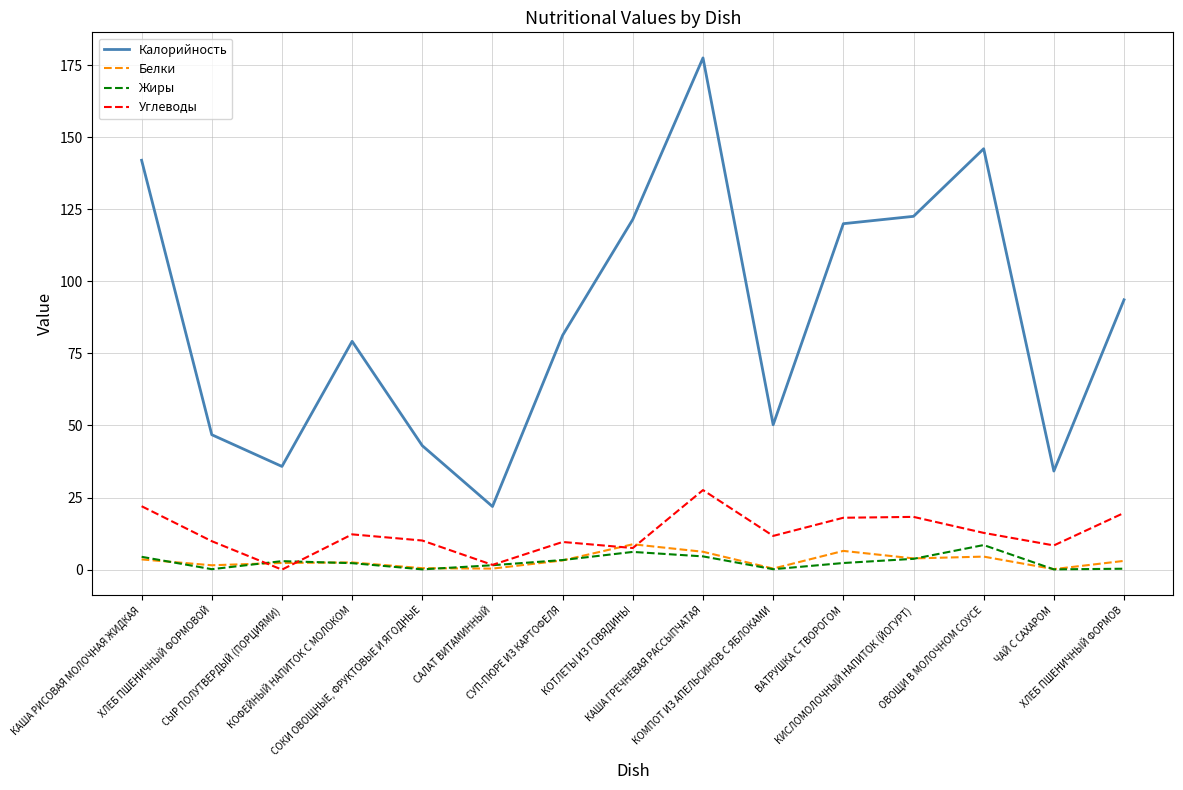

True or false: Калорийность and Белки intersect in this chart.

False